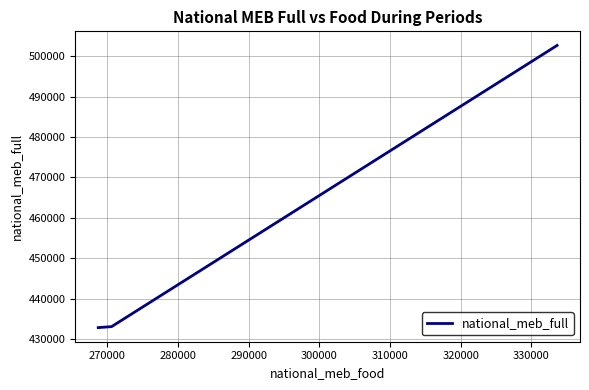

What is the average value?

456180